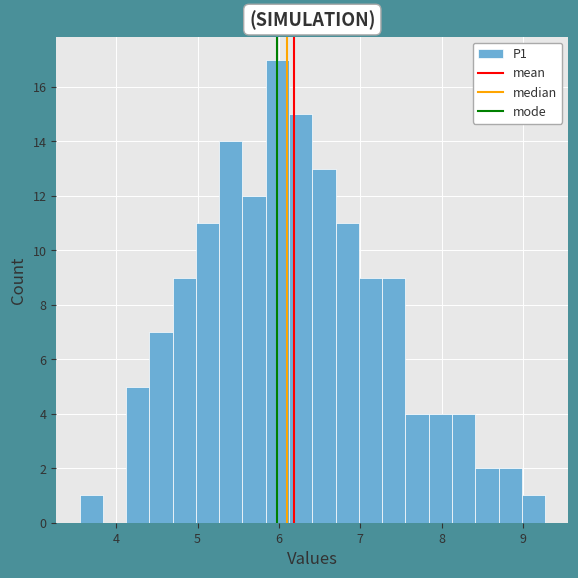

Around what value on the x-axis is the tallest bar? Give the approximate position of its centre, as read against the axis.

6.0